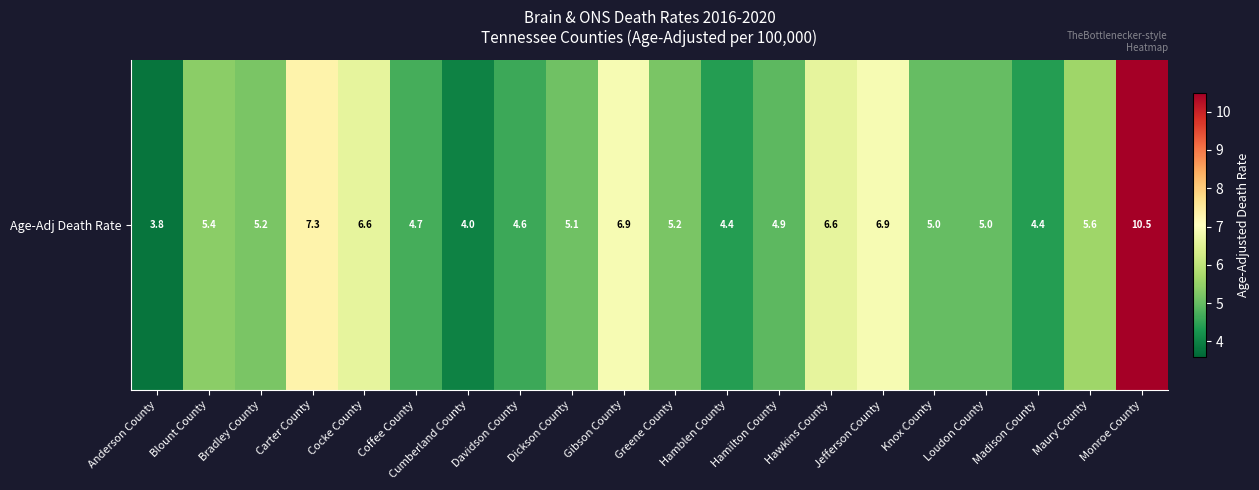

Rank the categories by value from highest to lowest.

Monroe County, Carter County, Gibson County, Jefferson County, Cocke County, Hawkins County, Maury County, Blount County, Bradley County, Greene County, Dickson County, Knox County, Loudon County, Hamilton County, Coffee County, Davidson County, Hamblen County, Madison County, Cumberland County, Anderson County